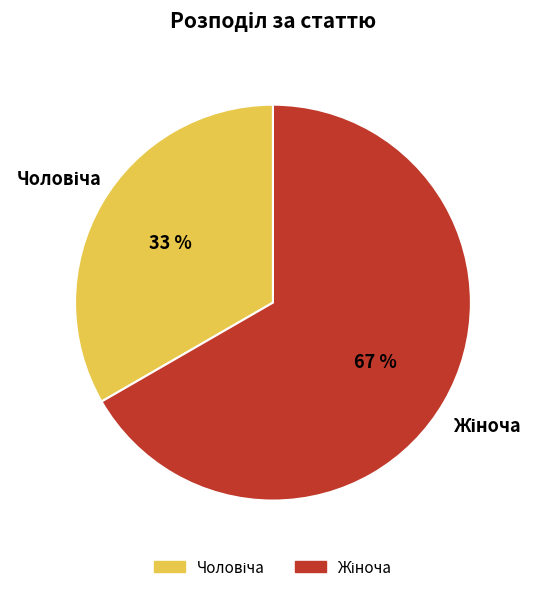

To the nearest percent, what is the average slice percentage?

50%